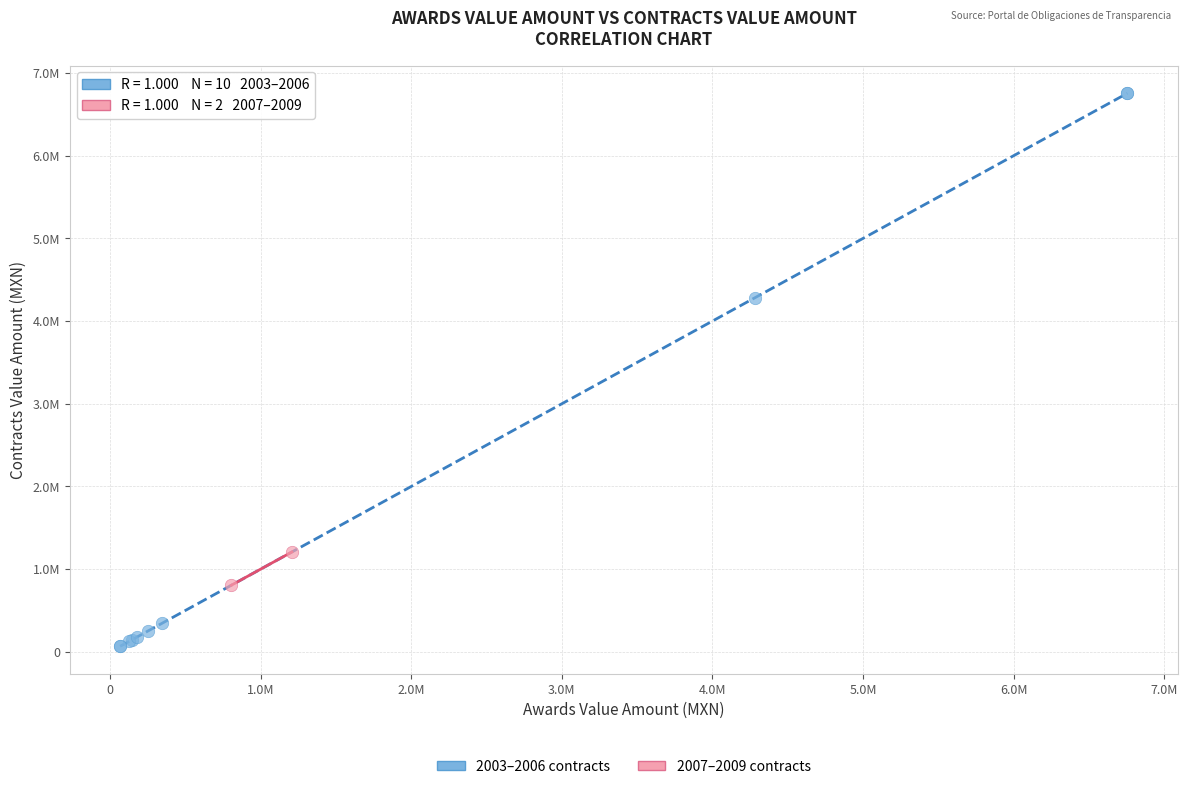

Which series reaches the minimum Y coordinate?

2003–2006 contracts